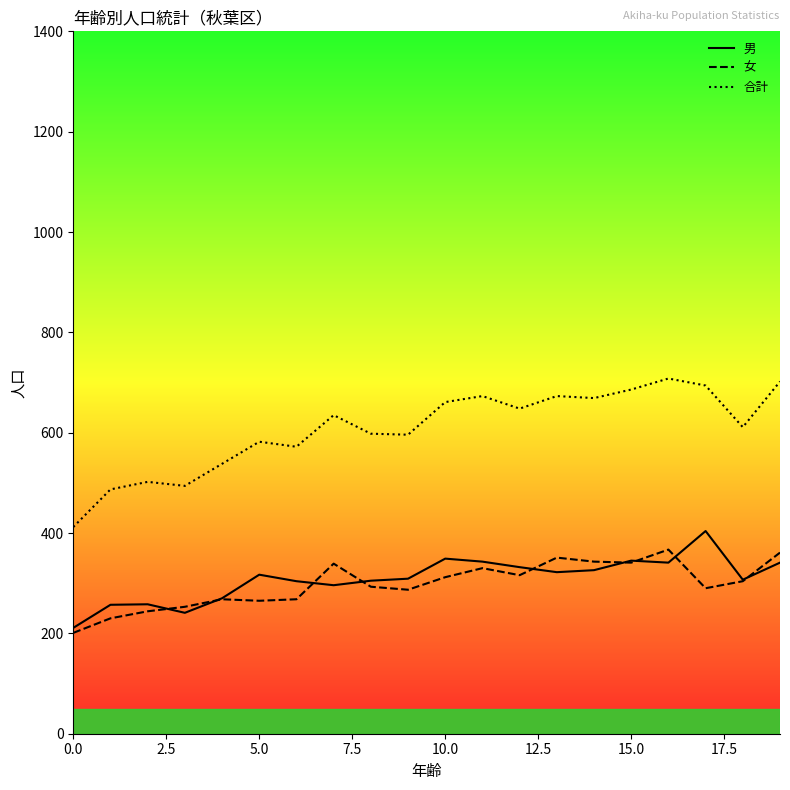

True or false: 女 and 合計 cross at least once.

False